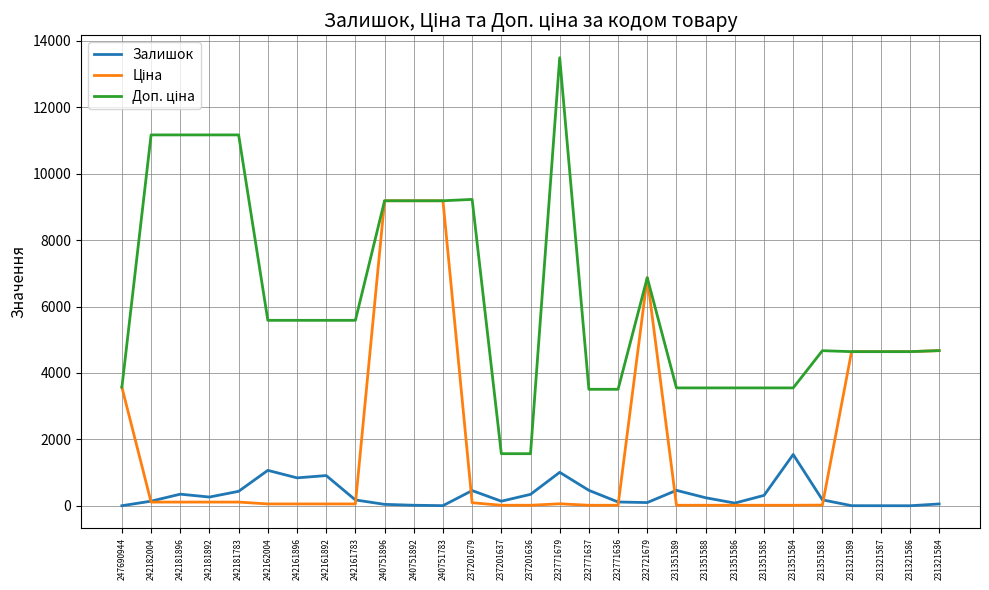

Which category has the highest value across all series?

232771679